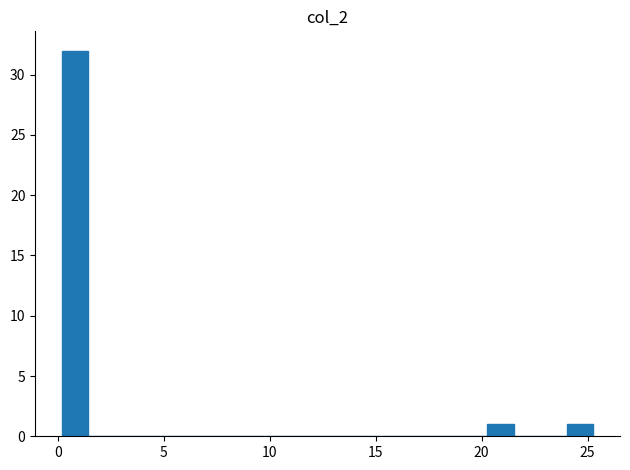

Read against the x-axis, roughly where is the centre of the tallest bar?

1.0